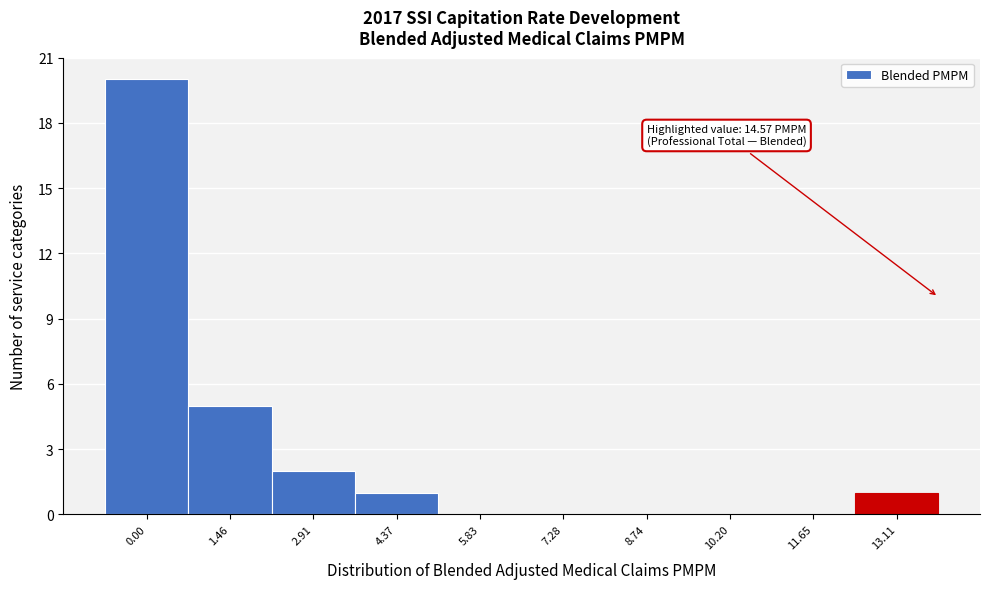

Reading left to right, what are all the values shown in this chart?

0.00=20	1.46=5	2.91=2	4.37=1	5.83=0	7.28=0	8.74=0	10.20=0	11.65=0	13.11=1